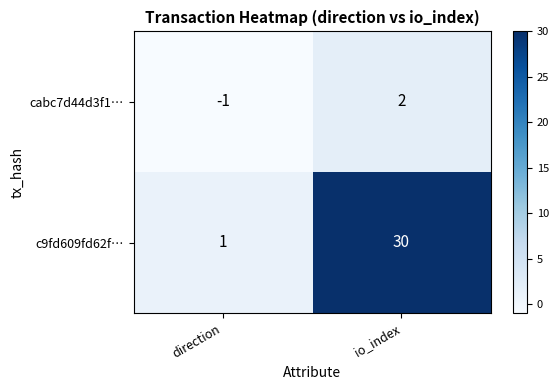

Reading left to right, transcribe all the data shown in this chart.

cabc7d44d3f1…: -1	2
c9fd609fd62f…: 1	30